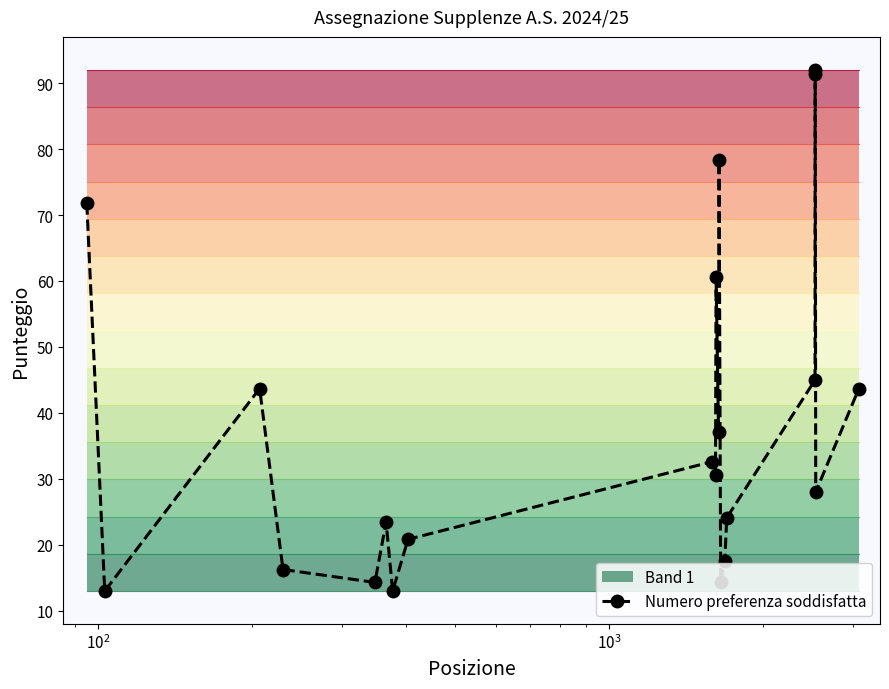

How many lines are shown in the chart?

1